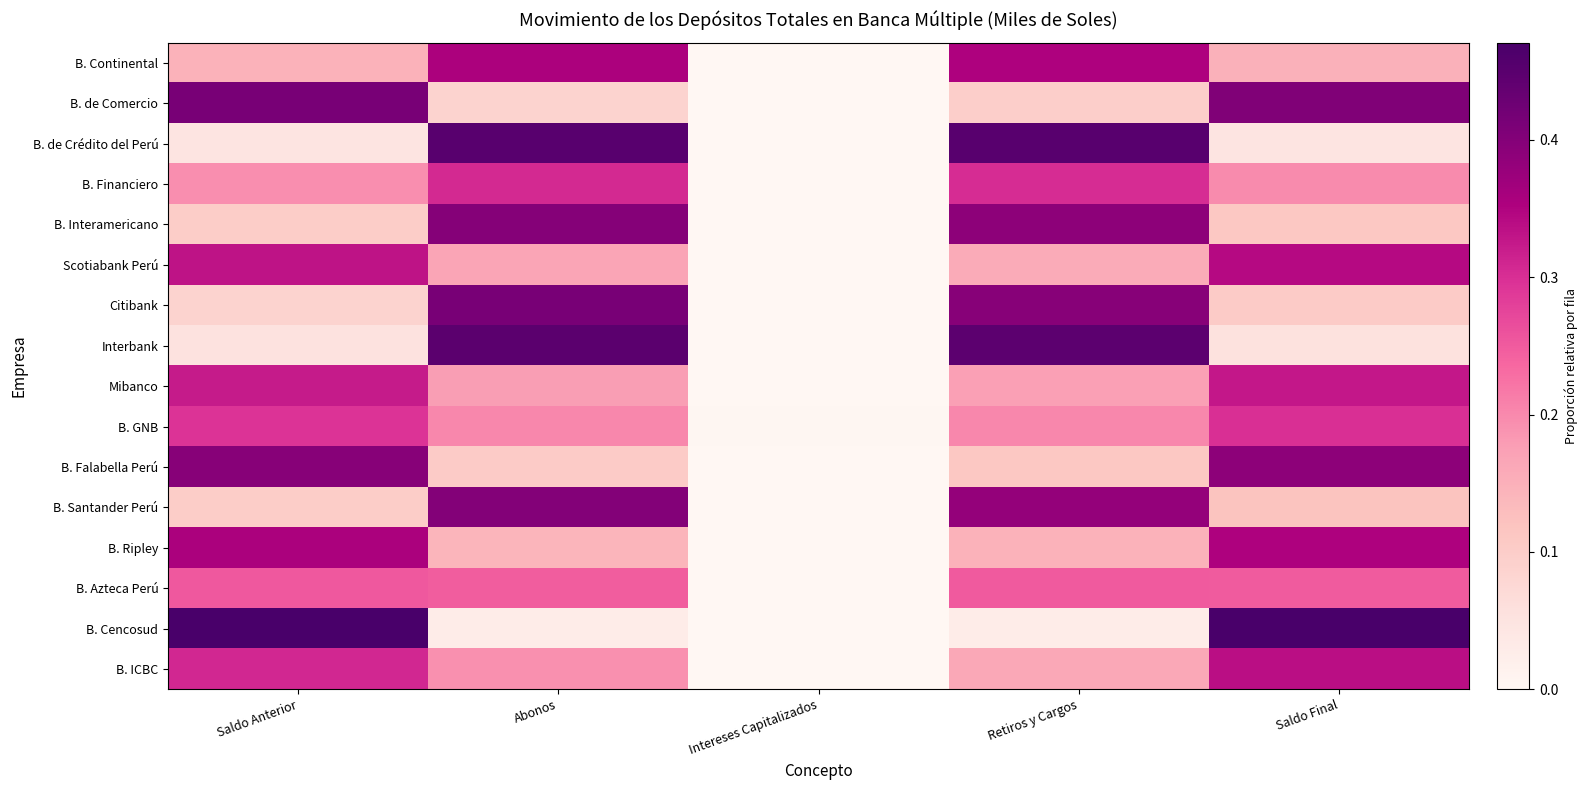

Reading left to right, transcribe all the data shown in this chart.

B. Continental: Saldo Anterior=0.1	Abonos=0.4	Intereses Capitalizados=0.0	Retiros y Cargos=0.4	Saldo Final=0.1
B. de Comercio: Saldo Anterior=0.4	Abonos=0.1	Intereses Capitalizados=0.0	Retiros y Cargos=0.1	Saldo Final=0.4
B. de Crédito del Perú: Saldo Anterior=0.0	Abonos=0.5	Intereses Capitalizados=0.0	Retiros y Cargos=0.5	Saldo Final=0.0
B. Financiero: Saldo Anterior=0.2	Abonos=0.3	Intereses Capitalizados=0.0	Retiros y Cargos=0.3	Saldo Final=0.2
B. Interamericano: Saldo Anterior=0.1	Abonos=0.4	Intereses Capitalizados=0.0	Retiros y Cargos=0.4	Saldo Final=0.1
Scotiabank Perú: Saldo Anterior=0.3	Abonos=0.2	Intereses Capitalizados=0.0	Retiros y Cargos=0.2	Saldo Final=0.3
Citibank: Saldo Anterior=0.1	Abonos=0.4	Intereses Capitalizados=0.0	Retiros y Cargos=0.4	Saldo Final=0.1
Interbank: Saldo Anterior=0.1	Abonos=0.4	Intereses Capitalizados=0.0	Retiros y Cargos=0.4	Saldo Final=0.1
Mibanco: Saldo Anterior=0.3	Abonos=0.2	Intereses Capitalizados=0.0	Retiros y Cargos=0.2	Saldo Final=0.3
B. GNB: Saldo Anterior=0.3	Abonos=0.2	Intereses Capitalizados=0.0	Retiros y Cargos=0.2	Saldo Final=0.3
B. Falabella Perú: Saldo Anterior=0.4	Abonos=0.1	Intereses Capitalizados=0.0	Retiros y Cargos=0.1	Saldo Final=0.4
B. Santander Perú: Saldo Anterior=0.1	Abonos=0.4	Intereses Capitalizados=0.0	Retiros y Cargos=0.4	Saldo Final=0.1
B. Ripley: Saldo Anterior=0.4	Abonos=0.1	Intereses Capitalizados=0.0	Retiros y Cargos=0.1	Saldo Final=0.4
B. Azteca Perú: Saldo Anterior=0.3	Abonos=0.2	Intereses Capitalizados=0.0	Retiros y Cargos=0.3	Saldo Final=0.2
B. Cencosud: Saldo Anterior=0.5	Abonos=0.0	Intereses Capitalizados=0.0	Retiros y Cargos=0.0	Saldo Final=0.5
B. ICBC: Saldo Anterior=0.3	Abonos=0.2	Intereses Capitalizados=0.0	Retiros y Cargos=0.2	Saldo Final=0.3